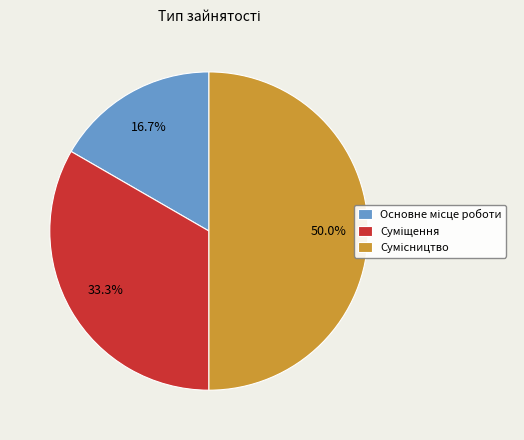

Rank the categories by value from lowest to highest.

Основне місце роботи, Суміщення, Сумісництво